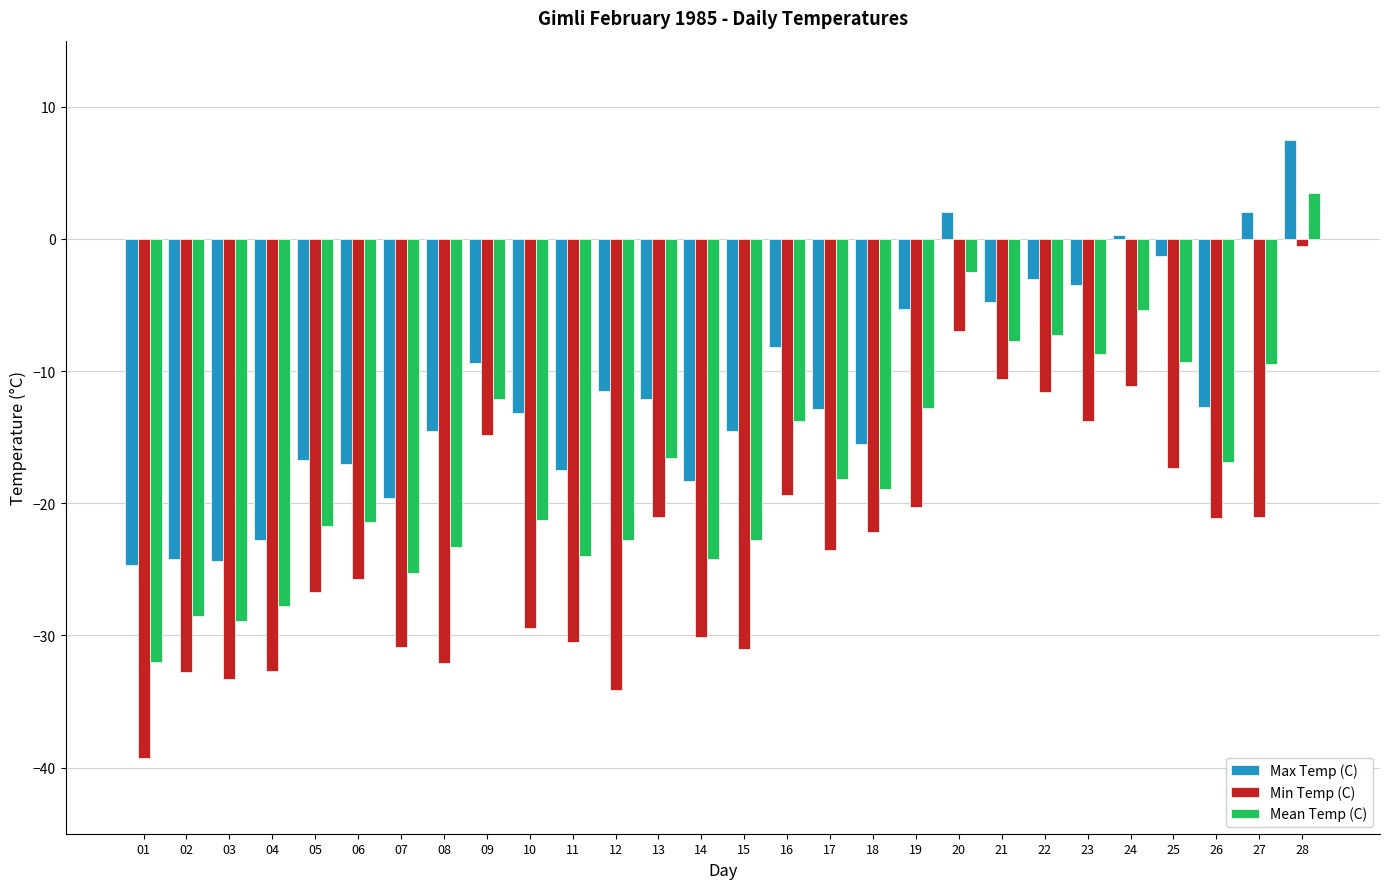

Which series has the widest spread of values?

Min Temp (C)